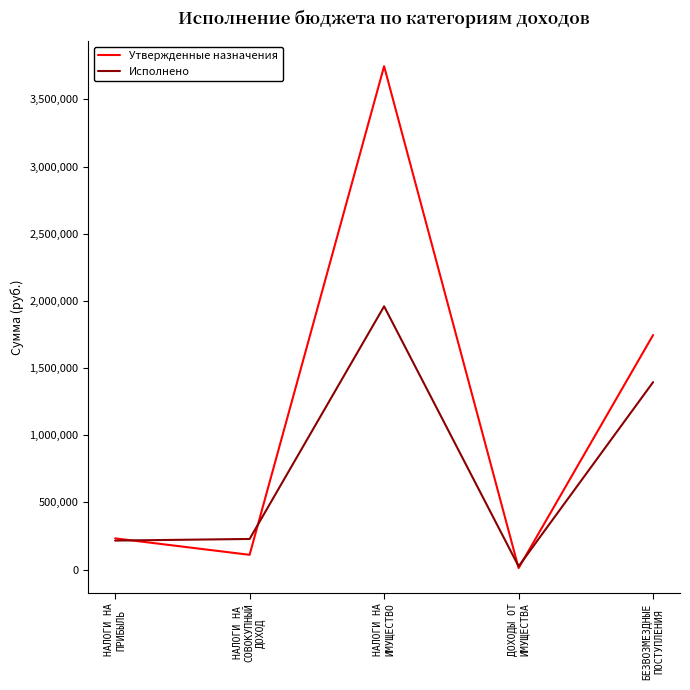

Where does the Исполнено series first go above 228254?

НАЛОГИ НА
СОВОКУПНЫЙ
ДОХОД